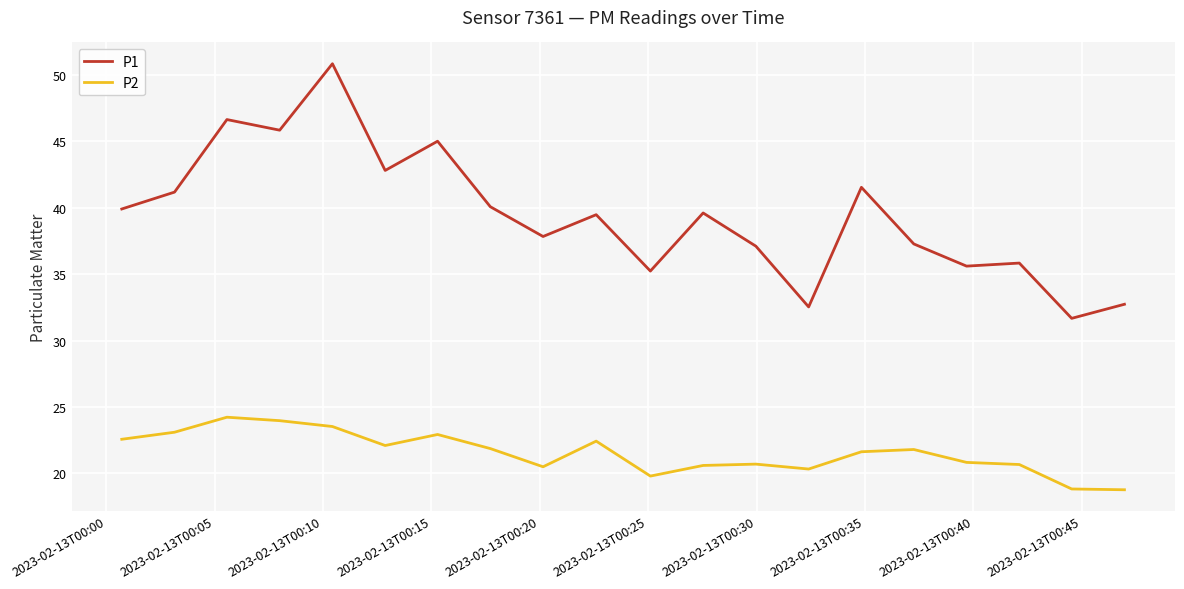

Rank the series by their maximum value, from highest to lowest.

P1, P2